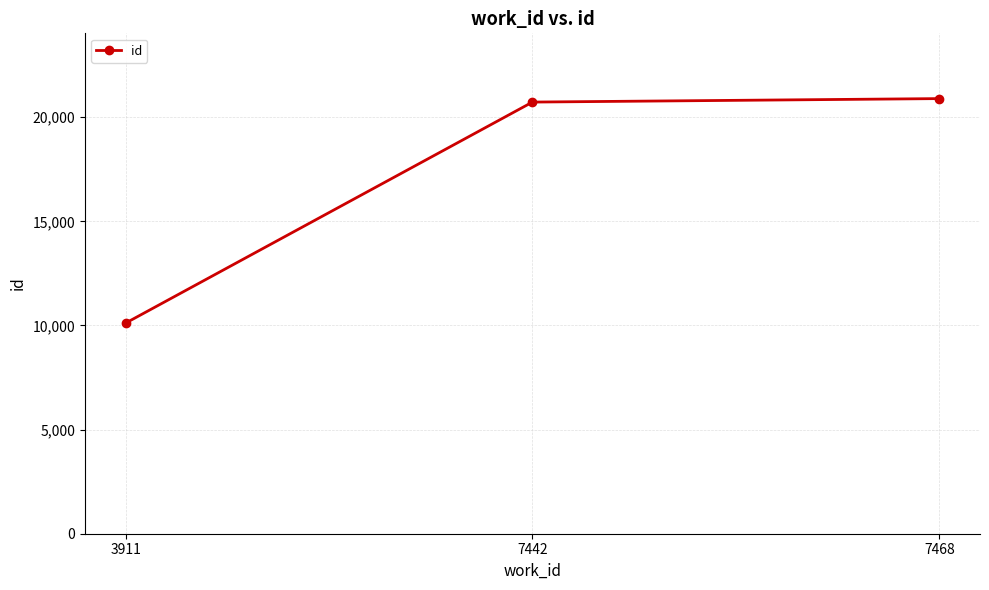

What is the value of the 2nd point from the left?

20726